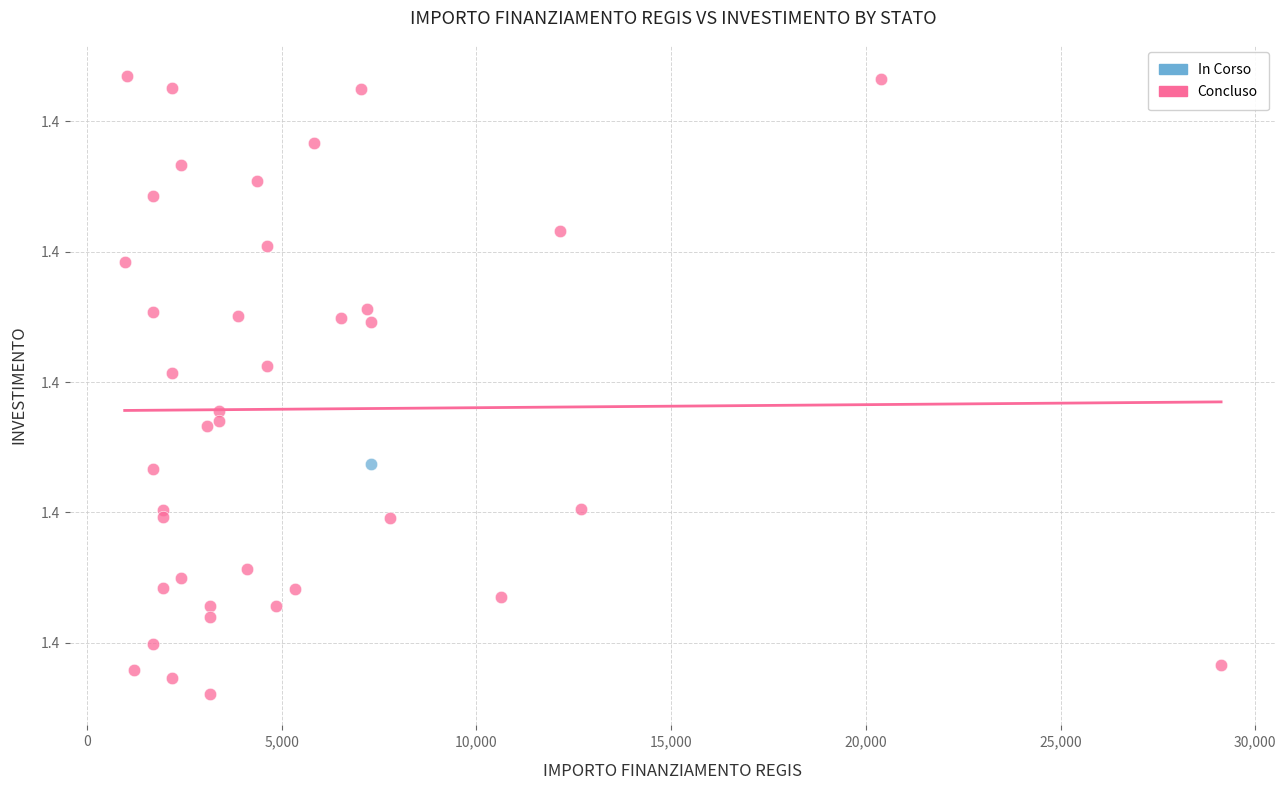

What are all the series names shown in the legend?

In Corso, Concluso